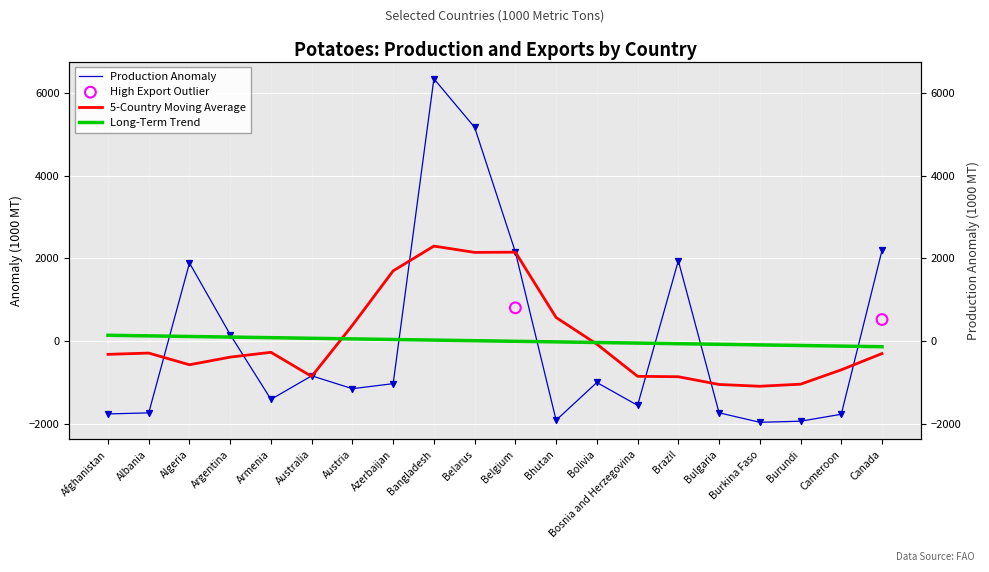

What is the change in value from Austria to Azerbaijan?

+122.4